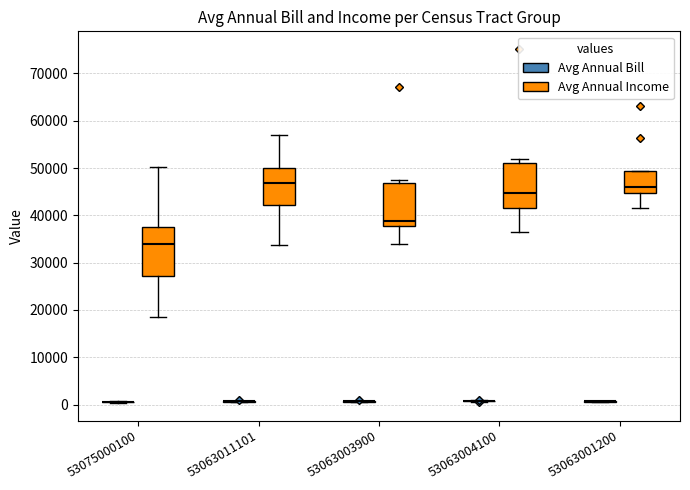

Reading left to right, transcribe this box plot: for each box, give where its median line is, the range the box spans, and where its two whiskers end, as read against the y-axis. The values are not printed on the chart, so give them approximately, as read against the axis.

53075000100 (Avg Annual Bill): box collapsed to a line at 1000, whiskers 0 to 1000
53075000100 (Avg Annual Income): median 34000, box 27000 to 38000, whiskers 19000 to 50000
53063011101 (Avg Annual Bill): box collapsed to a line at 1000, whiskers 1000 to 1000
53063011101 (Avg Annual Income): median 47000, box 42000 to 50000, whiskers 34000 to 57000
53063003900 (Avg Annual Bill): box collapsed to a line at 1000, whiskers 1000 to 1000
53063003900 (Avg Annual Income): median 39000, box 38000 to 47000, whiskers 34000 to 48000
53063004100 (Avg Annual Bill): box collapsed to a line at 1000, whiskers 1000 to 1000
53063004100 (Avg Annual Income): median 45000, box 42000 to 51000, whiskers 36000 to 52000
53063001200 (Avg Annual Bill): box collapsed to a line at 1000, whiskers 1000 to 1000
53063001200 (Avg Annual Income): median 46000, box 45000 to 49000, whiskers 42000 to 49000